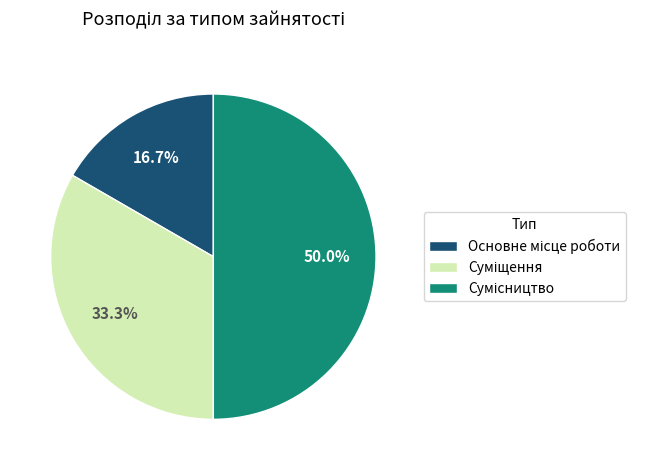

Rank the categories by value from lowest to highest.

Основне місце роботи, Суміщення, Сумісництво